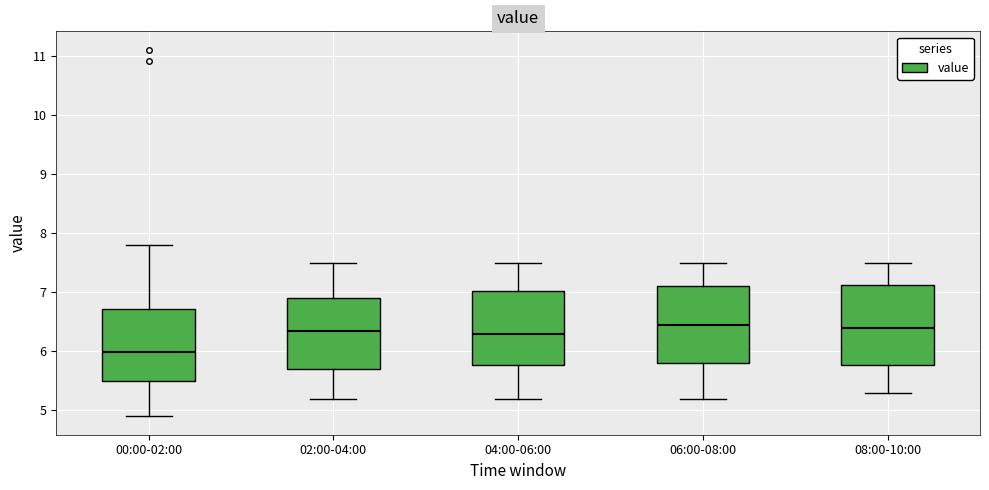

Reading left to right, transcribe this box plot: for each box, give where its median line is, the range the box spans, and where its two whiskers end, as read against the y-axis. The values are not printed on the chart, so give them approximately, as read against the axis.

00:00-02:00: median 6.0, box 5.5 to 6.7, whiskers 4.9 to 7.8
02:00-04:00: median 6.4, box 5.7 to 6.9, whiskers 5.2 to 7.5
04:00-06:00: median 6.3, box 5.8 to 7.0, whiskers 5.2 to 7.5
06:00-08:00: median 6.5, box 5.8 to 7.1, whiskers 5.2 to 7.5
08:00-10:00: median 6.4, box 5.8 to 7.1, whiskers 5.3 to 7.5